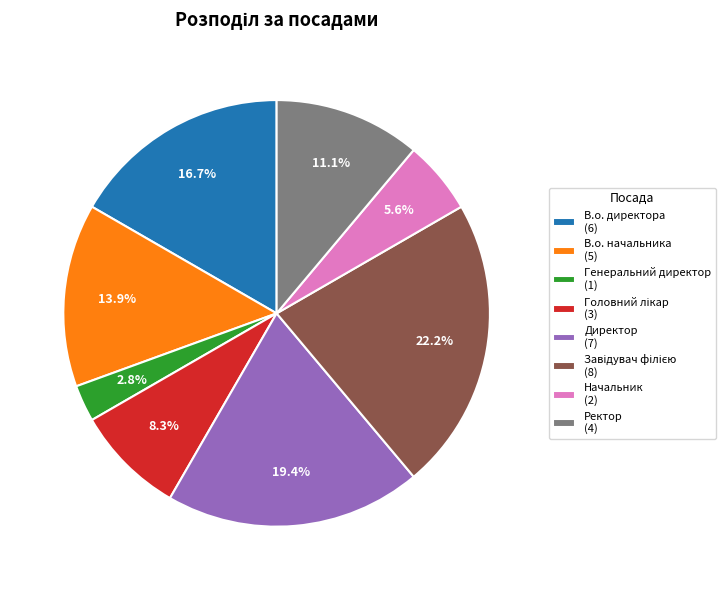

Which slice is the smallest?

Генеральний директор